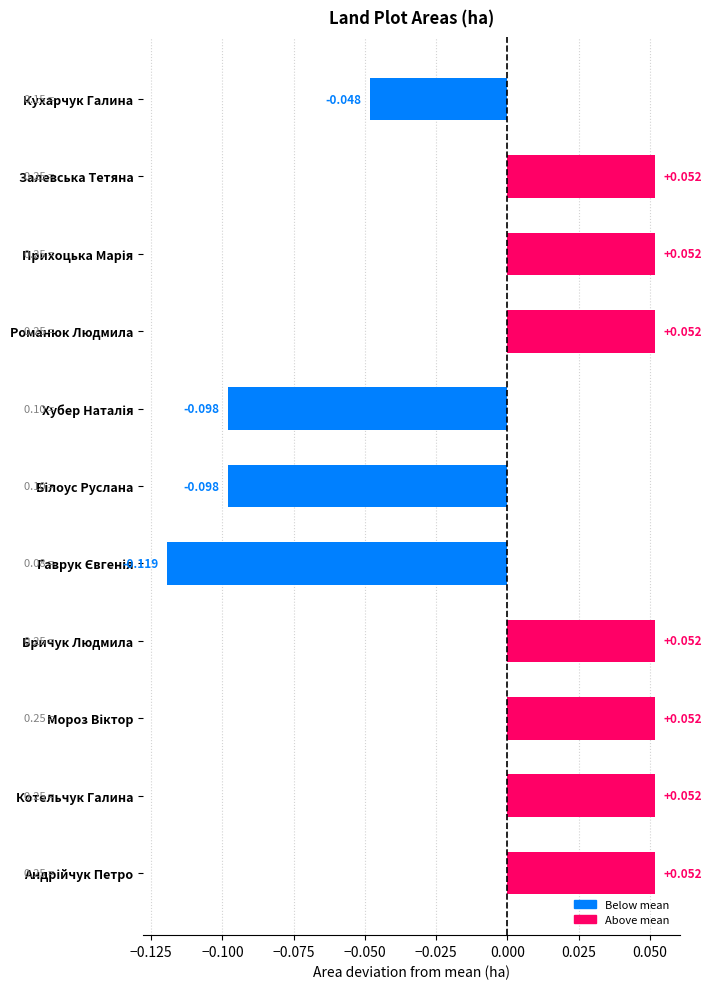

What is the label of the 2nd bar from the bottom?

Котельчук Галина